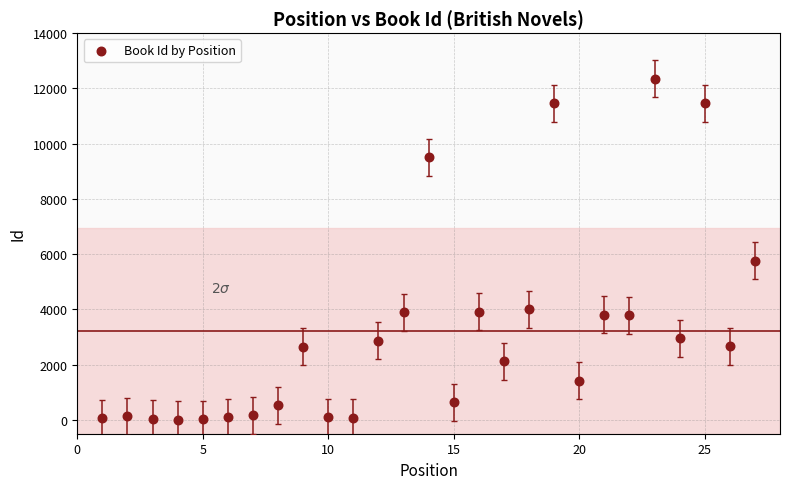

What is the range of X values (max minus min)?

26